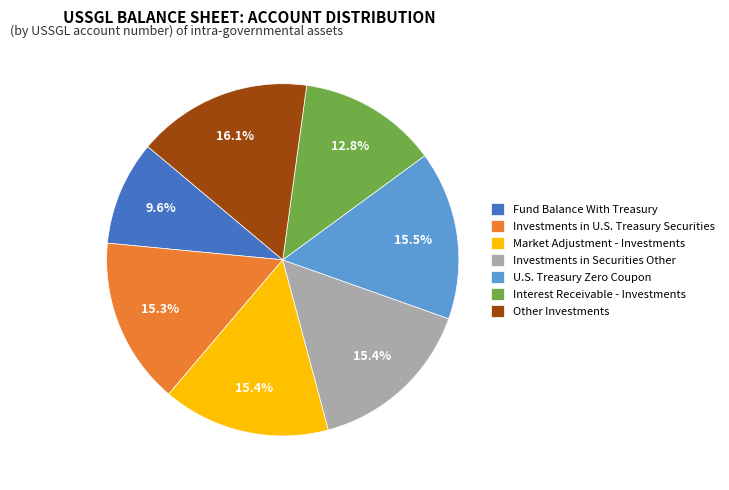

To the nearest percent, what is the combined percentage of Fund Balance With Treasury and Market Adjustment - Investments?

25%